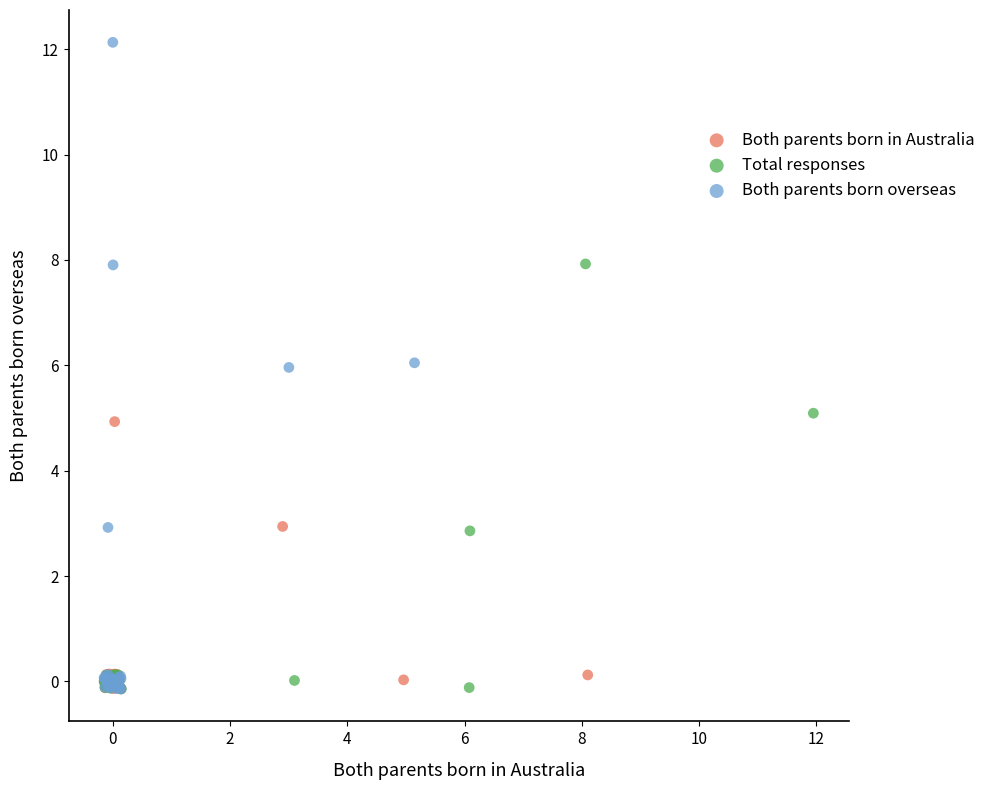

What are all the series names shown in the legend?

Both parents born in Australia, Total responses, Both parents born overseas